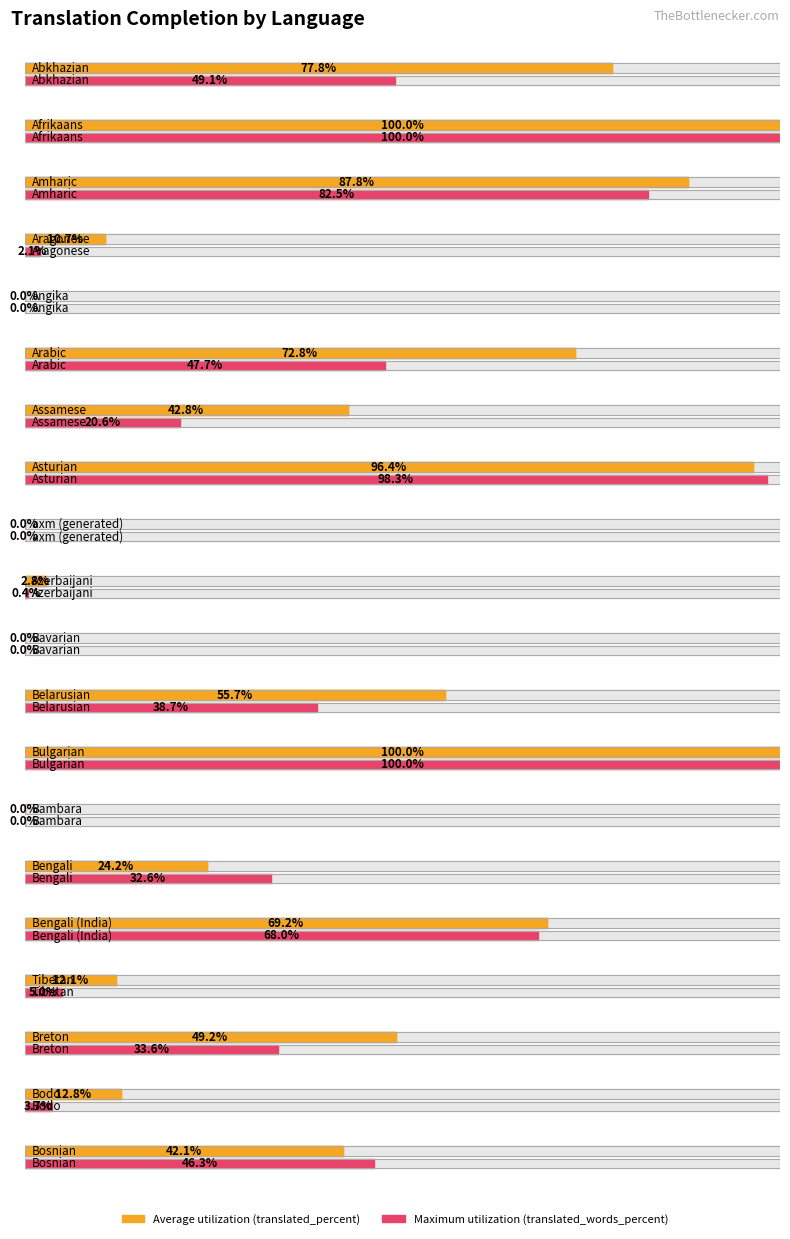

At Abkhazian, list the series in order from largest to smallest.

Average utilization, Maximum utilization